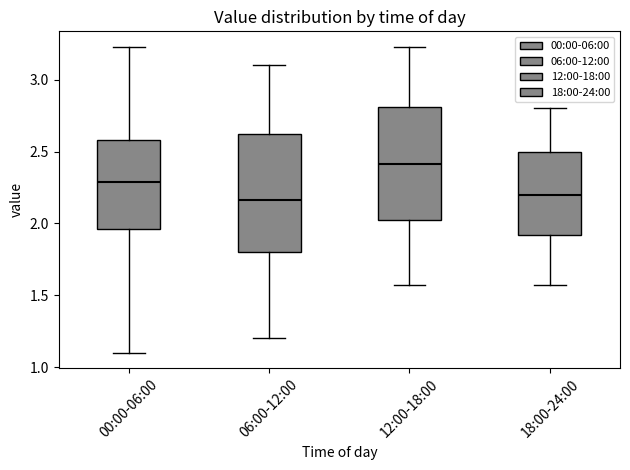

Reading left to right, transcribe this box plot: for each box, give where its median line is, the range the box spans, and where its two whiskers end, as read against the y-axis. The values are not printed on the chart, so give them approximately, as read against the axis.

00:00-06:00: median 2.30, box 1.95 to 2.60, whiskers 1.10 to 3.25
06:00-12:00: median 2.15, box 1.80 to 2.65, whiskers 1.20 to 3.10
12:00-18:00: median 2.40, box 2.00 to 2.80, whiskers 1.55 to 3.25
18:00-24:00: median 2.20, box 1.90 to 2.50, whiskers 1.55 to 2.80